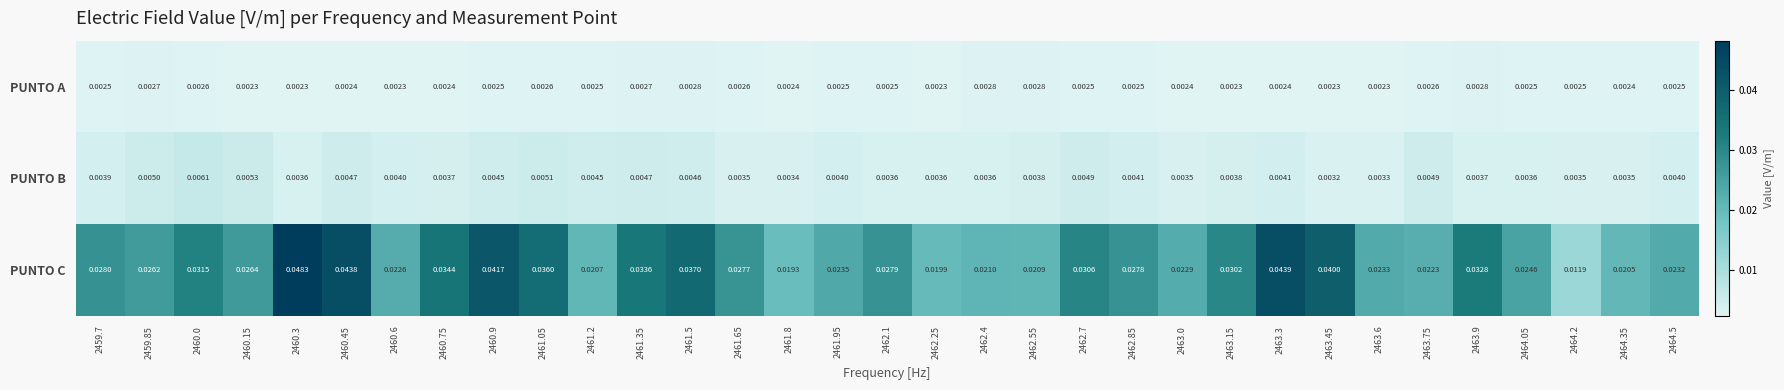

Rank the series by their maximum value, from highest to lowest.

PUNTO C, PUNTO B, PUNTO A